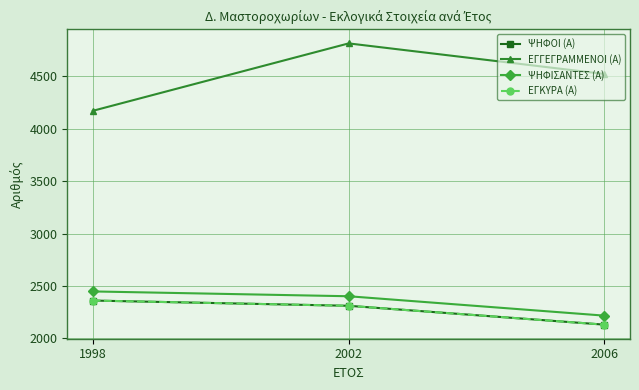

At how many categories does at least one series exceed 4680?

1